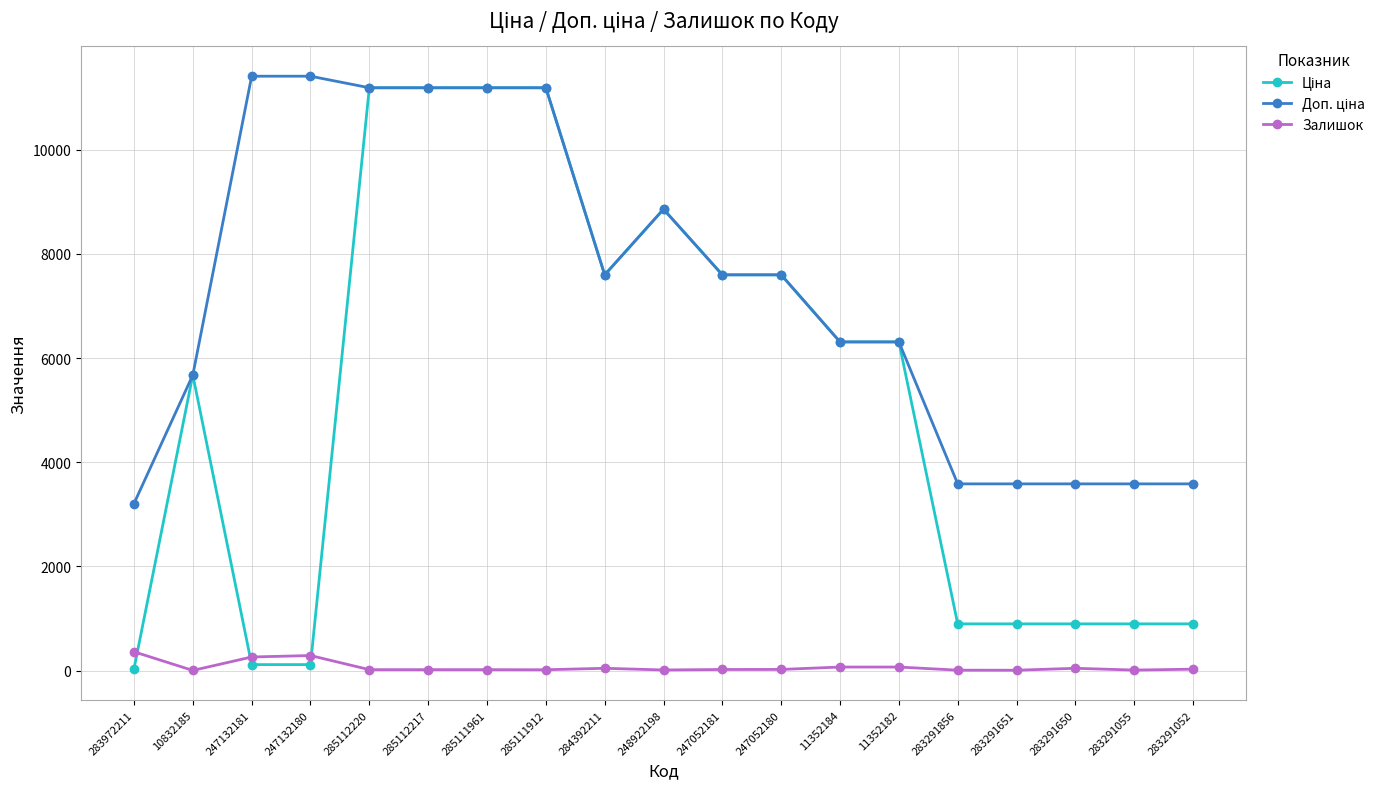

What is the maximum value for Залишок?

360.0